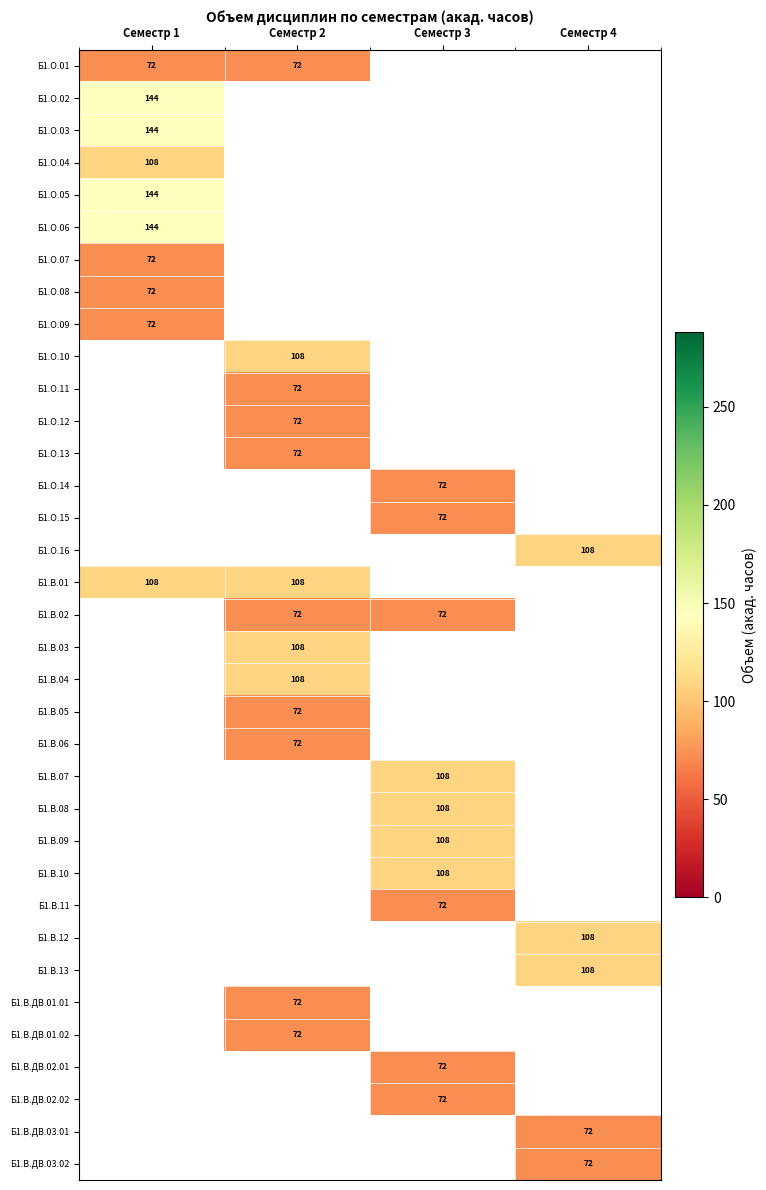

The Б1.В.11 series shows 116 at Семестр 3. True or false?

False